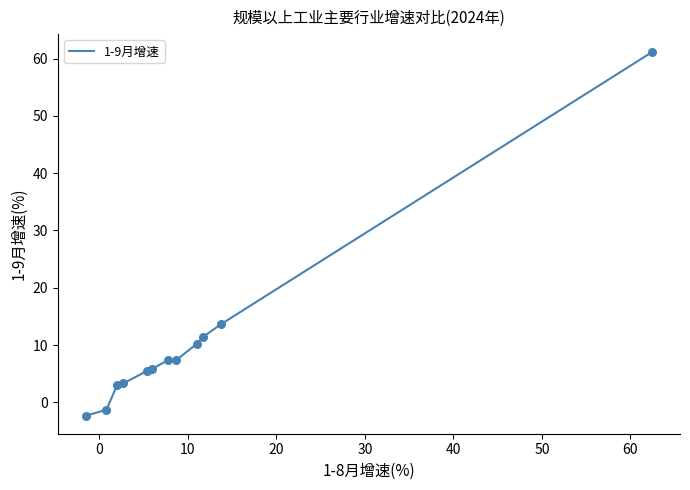

What is the difference between the maximum and minimum values?

63.4